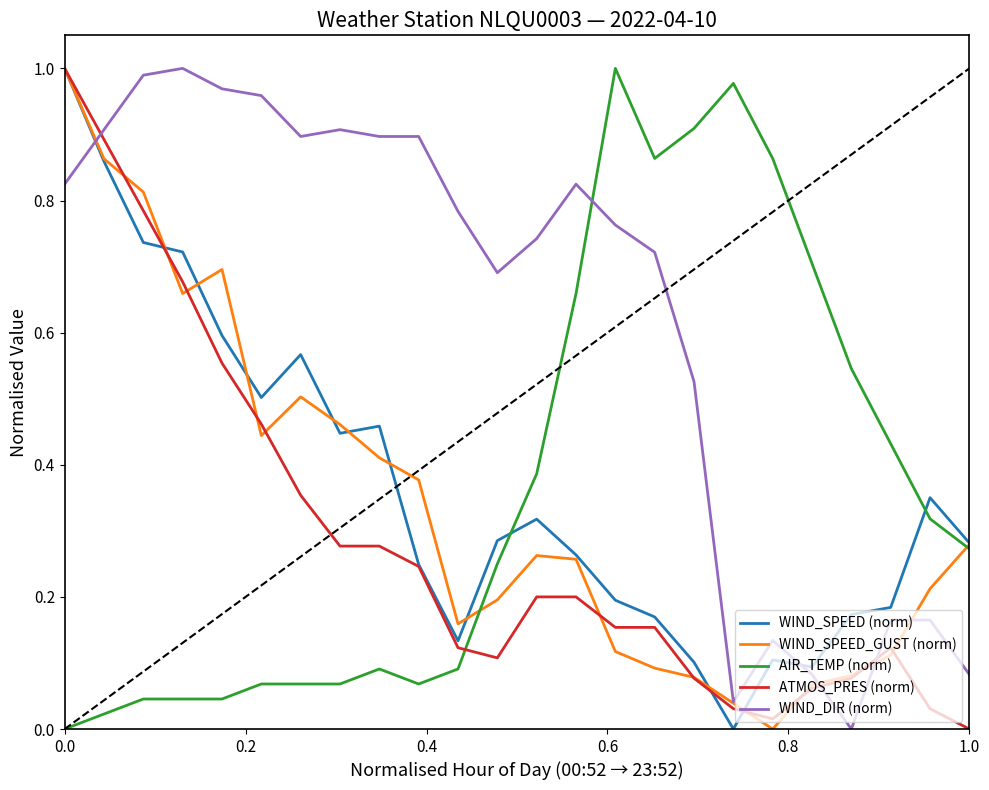

Which series has the largest total across all categories?

WIND_DIR (norm)